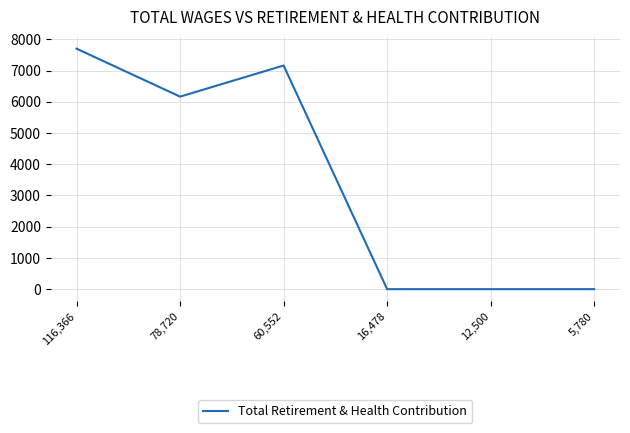

How many values are below 6165?

3